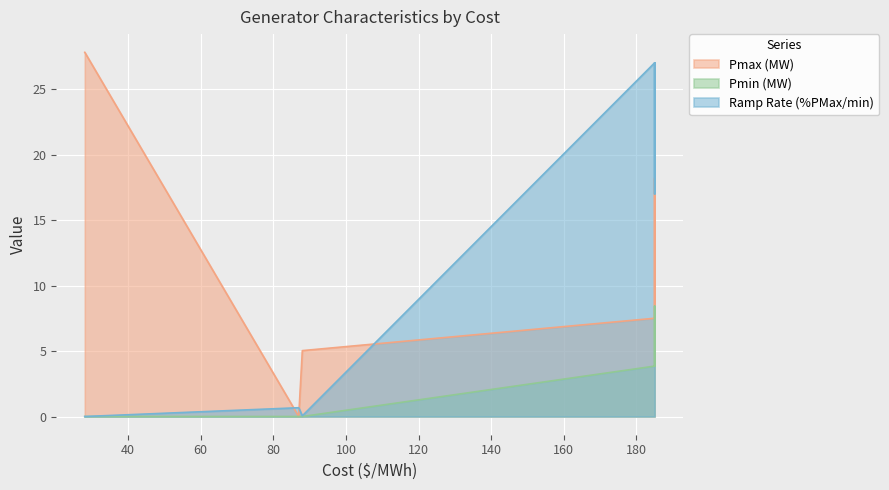

The Pmax (MW) series shows 27.8 at Geothermal. True or false?

True